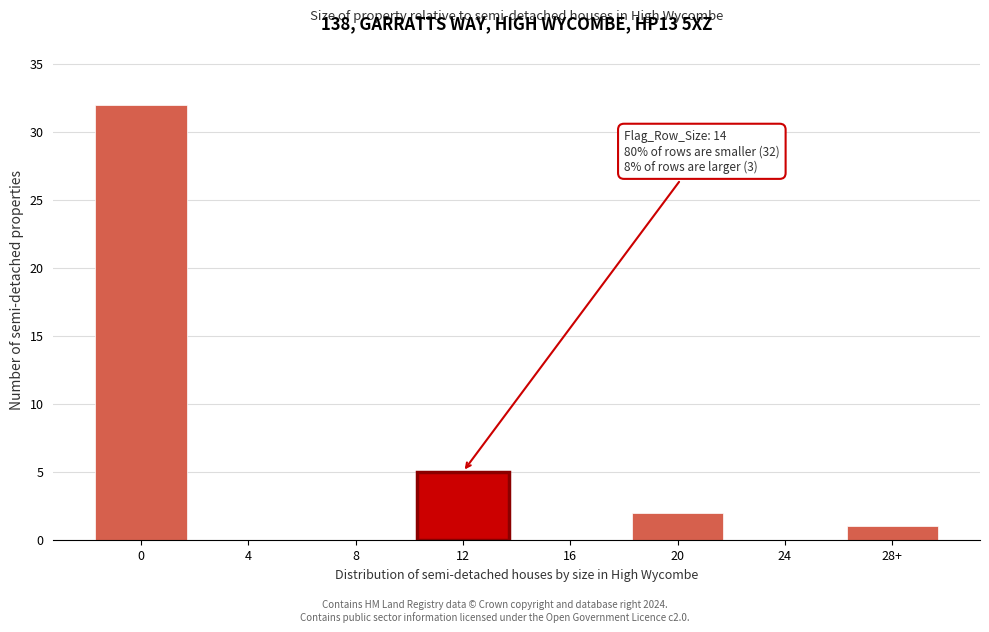

Reading left to right, transcribe all the data shown in this chart.

0=32	4=0	8=0	12=5	16=0	20=2	24=0	28+=1